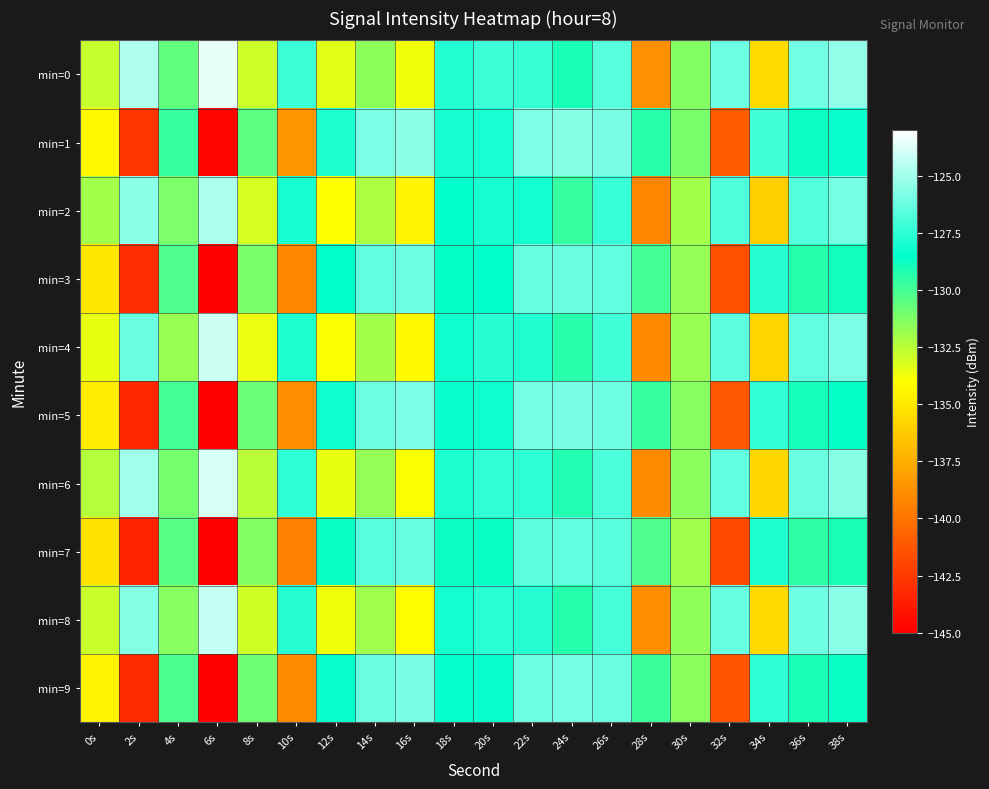

Rank the series at 18s from highest to lowest value.

min=0, min=6, min=1, min=8, min=4, min=5, min=9, min=2, min=3, min=7